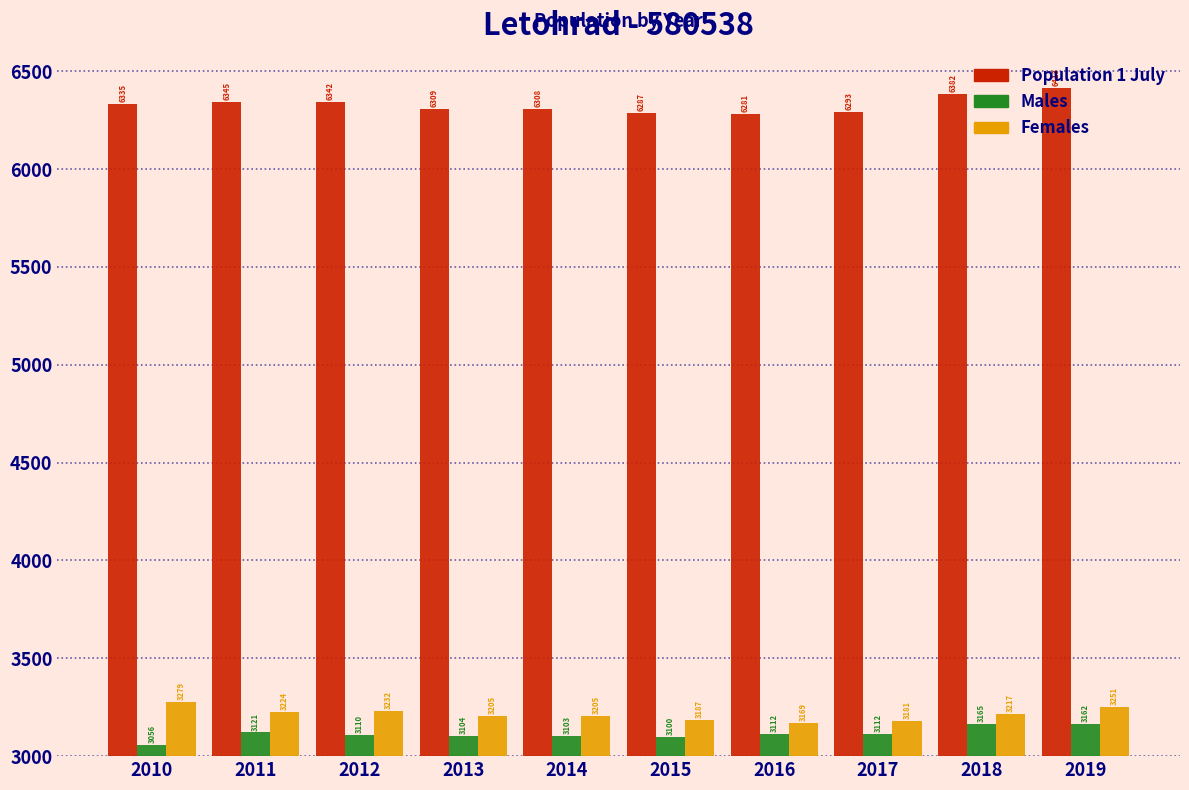

What is the minimum value shown in the chart?

3056